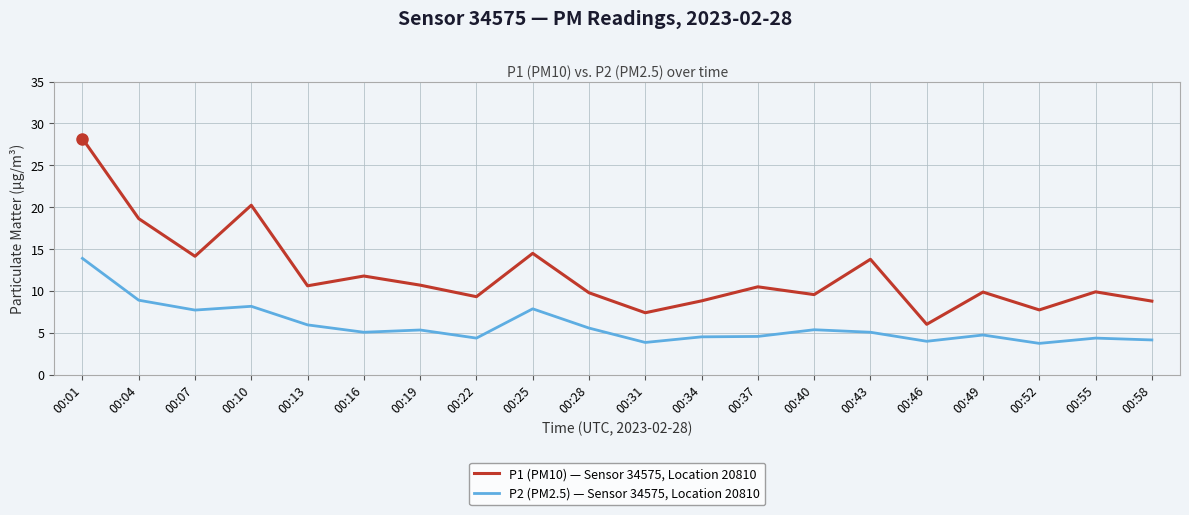

Between 00:07 and 00:19, which series saw the biggest shift?

P1 (PM10) — Sensor 34575, Location 20810